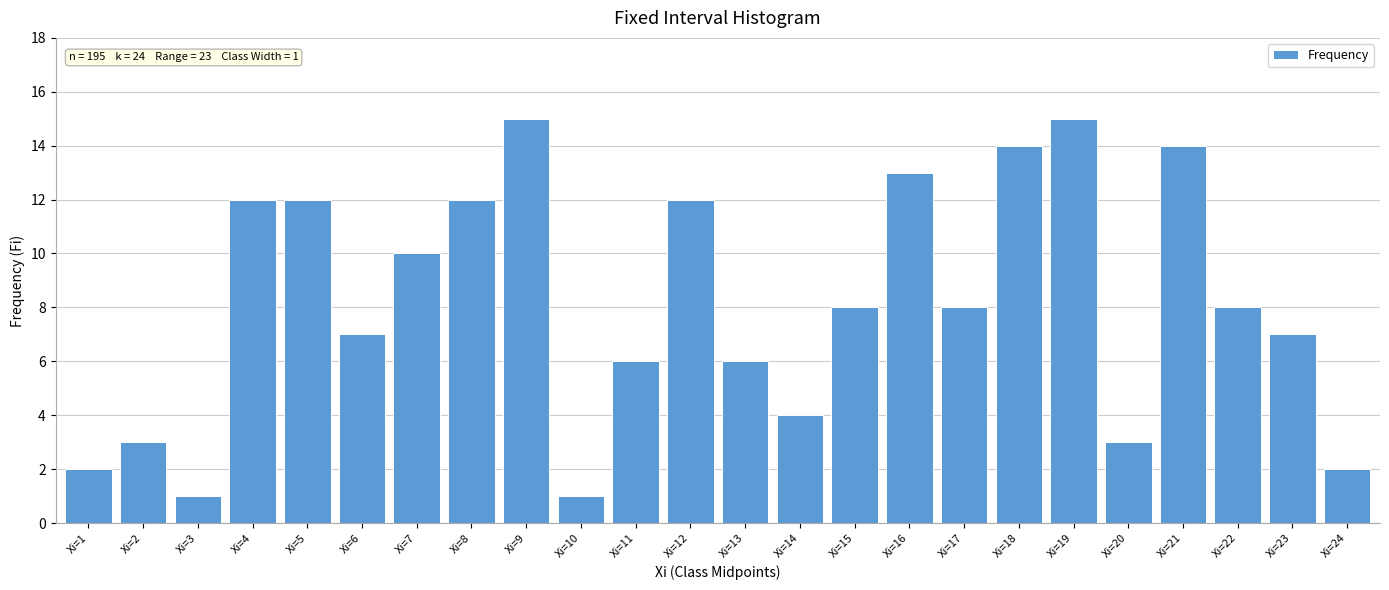

Reading right to left, transcribe all the data shown in this chart.

Xi=24=2	Xi=23=7	Xi=22=8	Xi=21=14	Xi=20=3	Xi=19=15	Xi=18=14	Xi=17=8	Xi=16=13	Xi=15=8	Xi=14=4	Xi=13=6	Xi=12=12	Xi=11=6	Xi=10=1	Xi=9=15	Xi=8=12	Xi=7=10	Xi=6=7	Xi=5=12	Xi=4=12	Xi=3=1	Xi=2=3	Xi=1=2